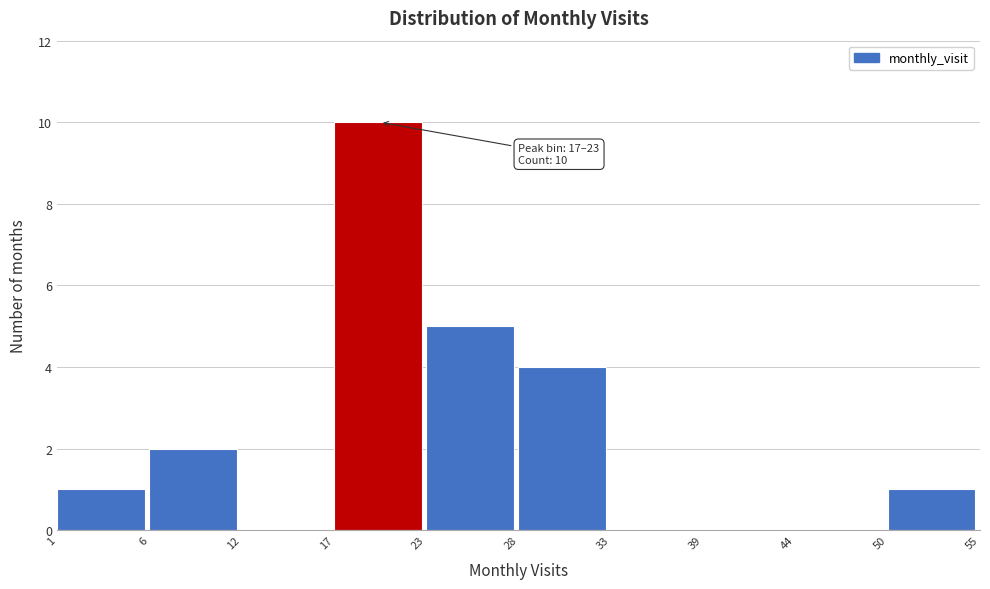

Which range on the x-axis has the tallest bar?

17 to 23